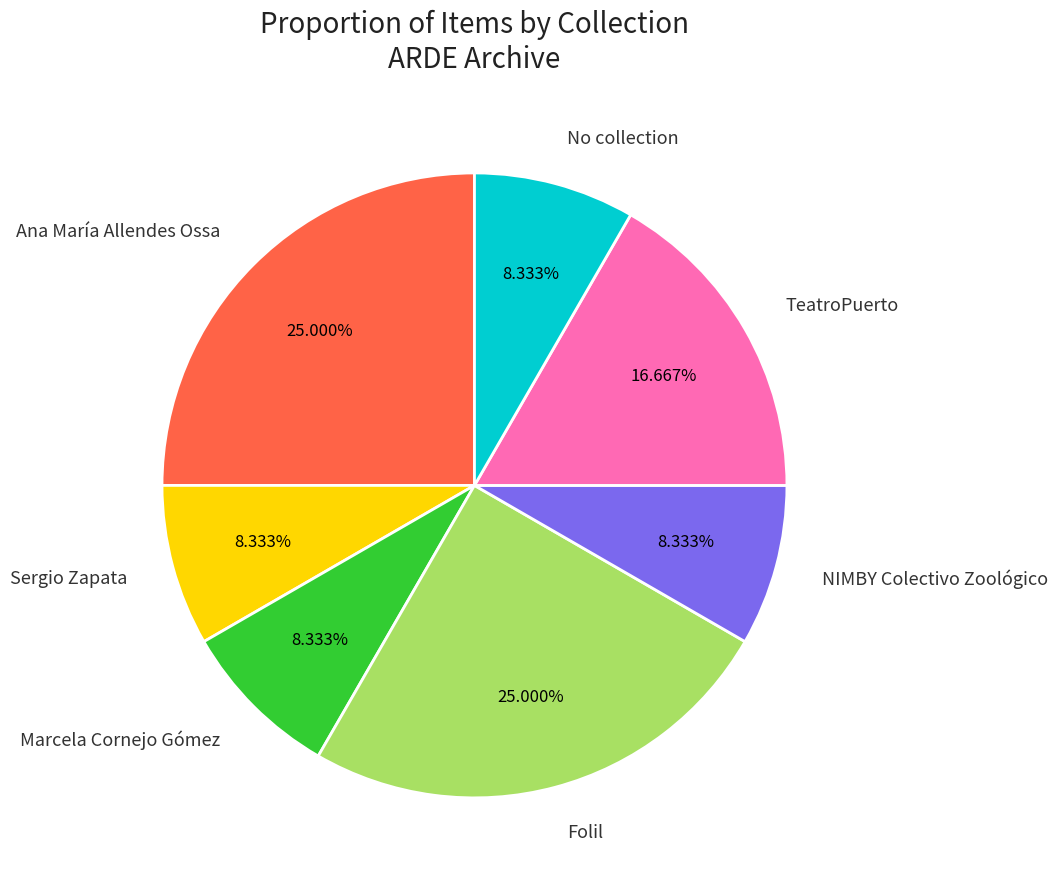

Does NIMBY Colectivo Zoológico account for over 50% of the chart?

No